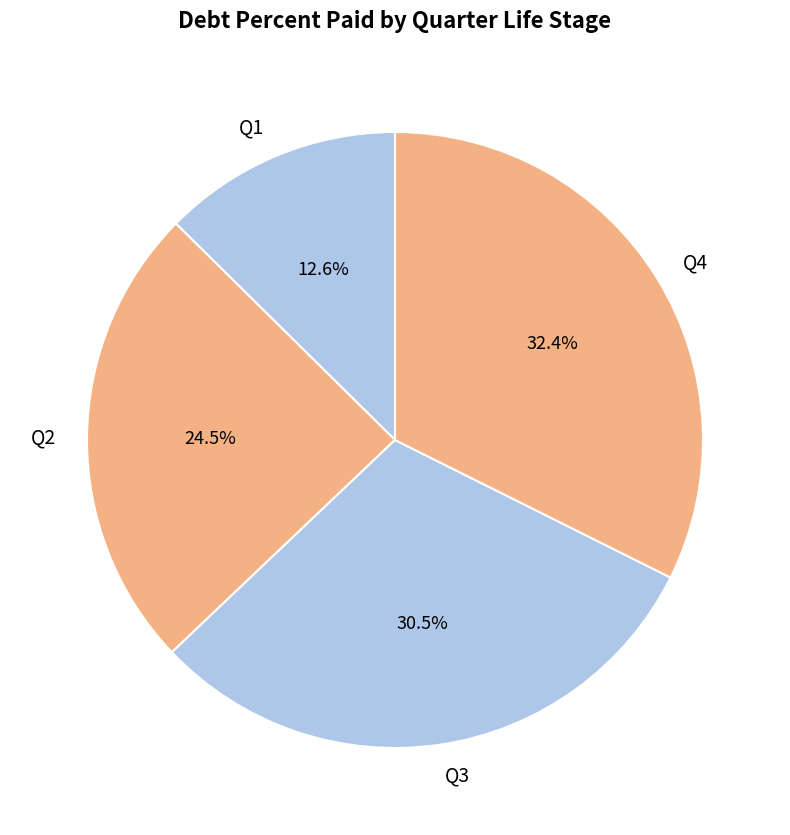

What is the ratio of the value at Q1 to the value at Q4?

0.4